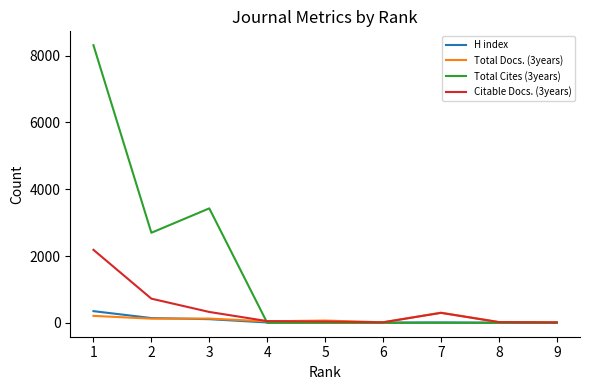

What is the difference between the Total Docs. (3years) values at 4 and 8?

21